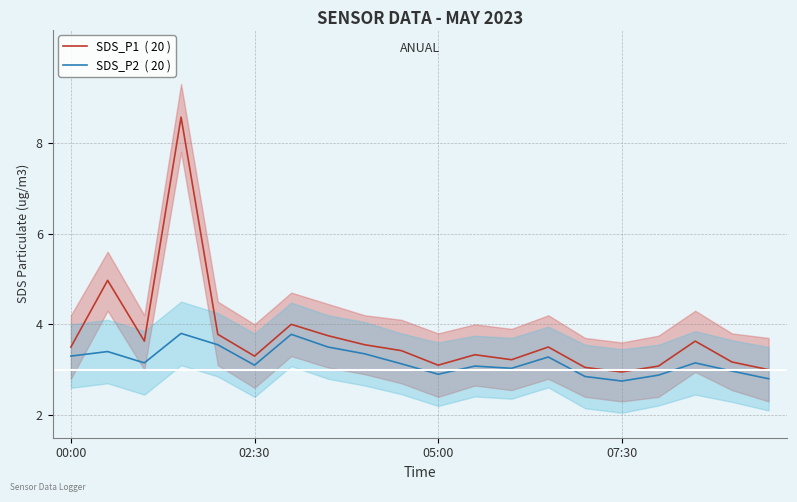

Reading left to right, extract all data points from this chart.

SDS_P1  ( 20 ): 3.5	5.0	3.6	8.6	3.8	3.3	4.0	3.8	3.5	3.4	3.1	3.3	3.2	3.5	3.0	3.0	3.1	3.6	3.2	3.0
SDS_P2  ( 20 ): 3.3	3.4	3.1	3.8	3.5	3.1	3.8	3.5	3.4	3.1	2.9	3.1	3.0	3.3	2.9	2.8	2.9	3.1	3.0	2.8